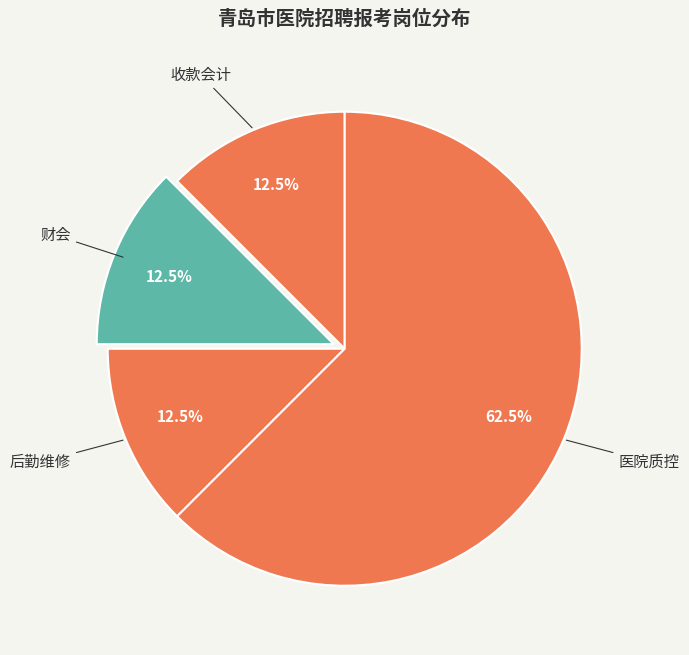

To the nearest percent, what is the average slice percentage?

25%